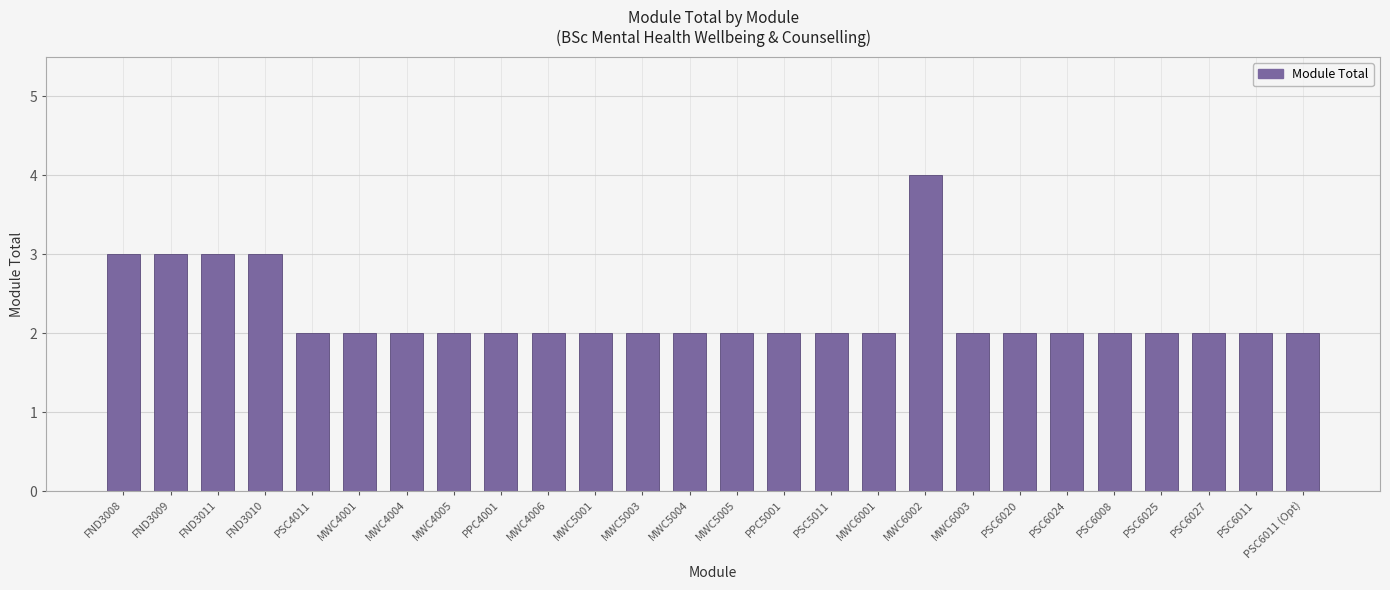

Is it true that the value at PSC4011 is 2?

True